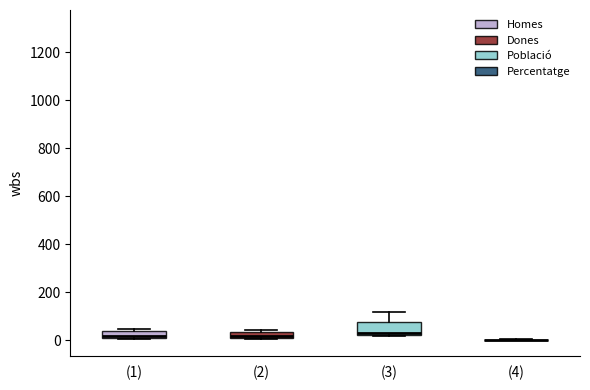

Comparing the boxes themselves (not the whiskers), which one is the tallest?

(3)